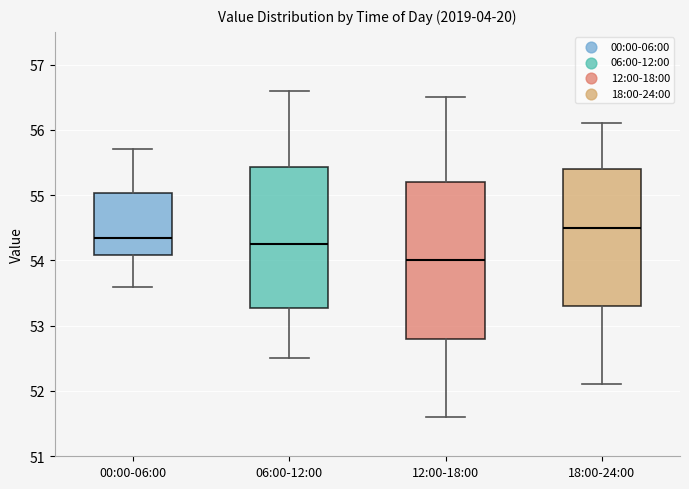

Which box's median line is the lowest?

12:00-18:00